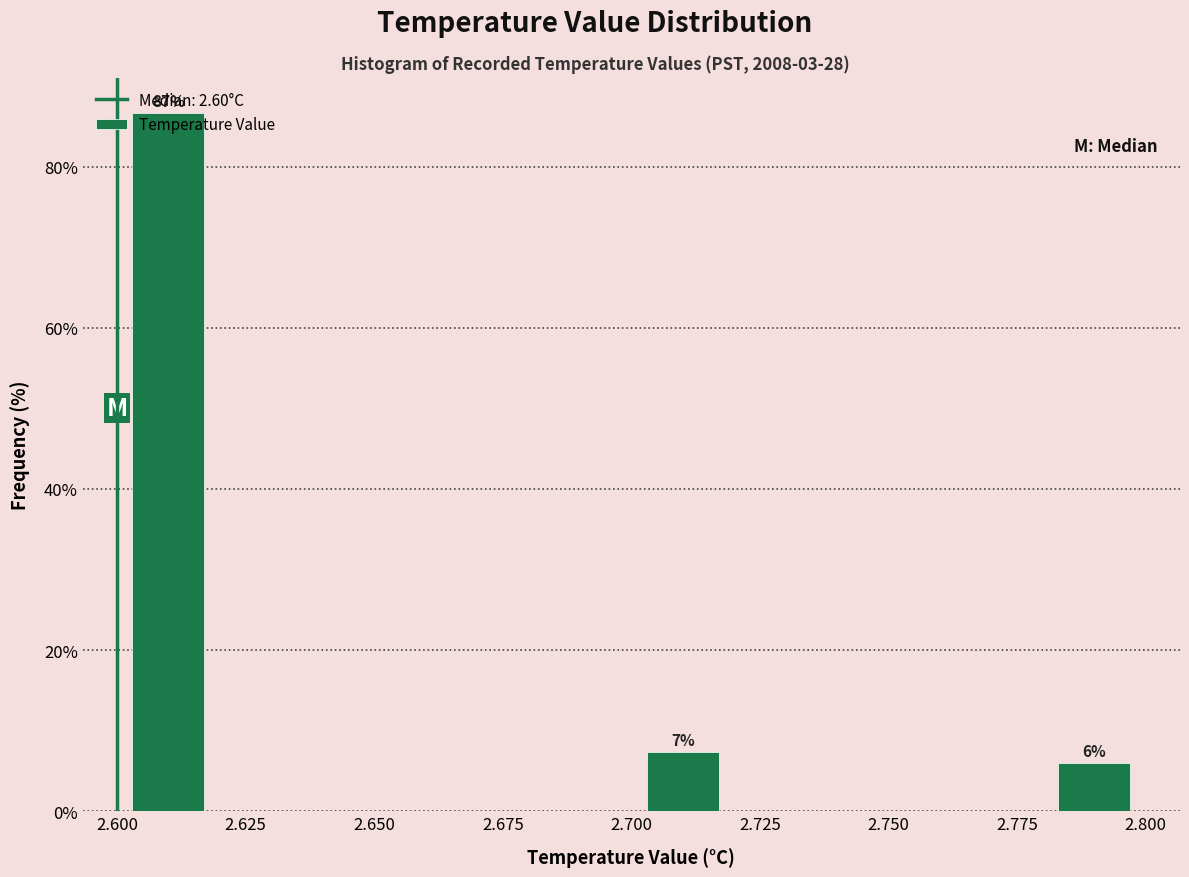

Over which range of the x-axis is the bar tallest?

2.60 to 2.62